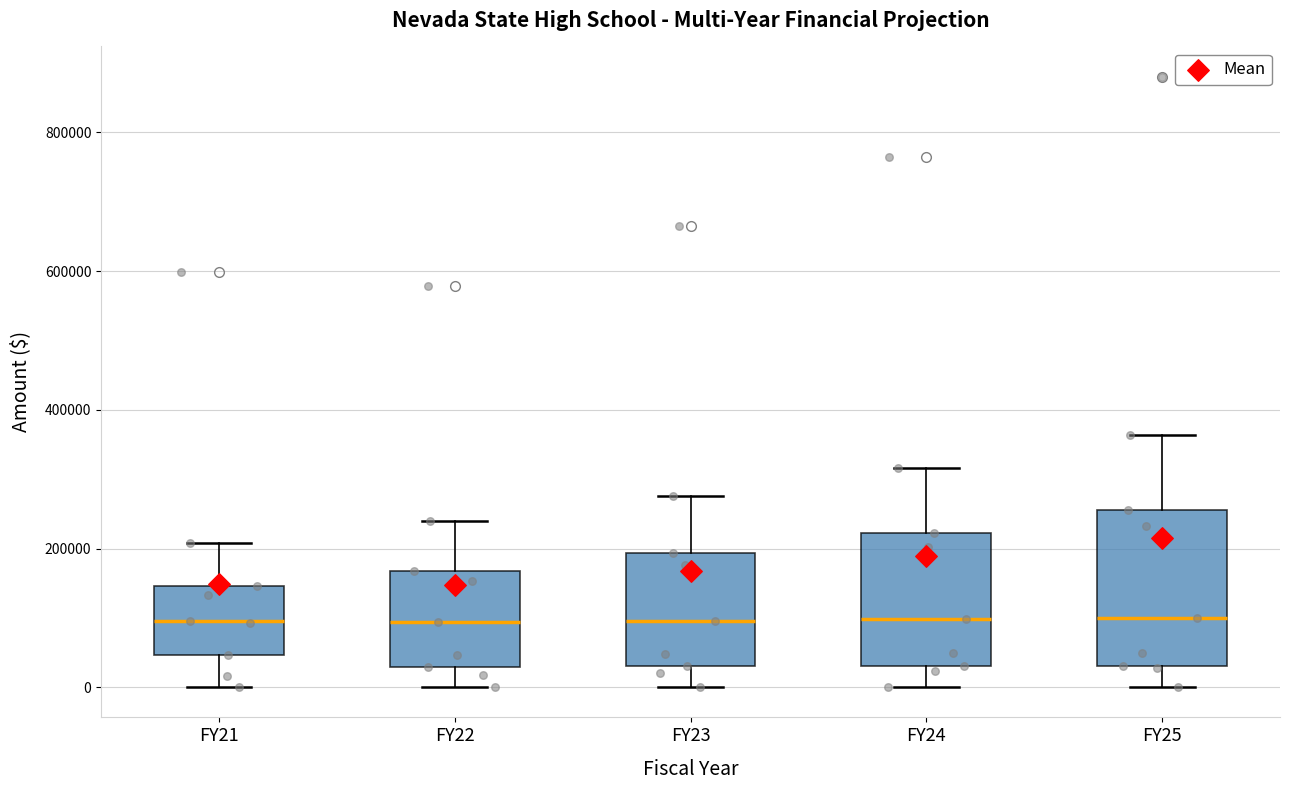

Reading left to right, read every box against the y-axis: the position of its median line, the range the box covers, and the ends of its whiskers. The values are not printed on the chart, so give them approximately, as read against the axis.

FY21: median 100000, box 40000 to 140000, whiskers 0 to 200000
FY22: median 100000, box 20000 to 160000, whiskers 0 to 240000
FY23: median 100000, box 20000 to 200000, whiskers 0 to 280000
FY24: median 100000, box 40000 to 220000, whiskers 0 to 320000
FY25: median 100000, box 40000 to 260000, whiskers 0 to 360000